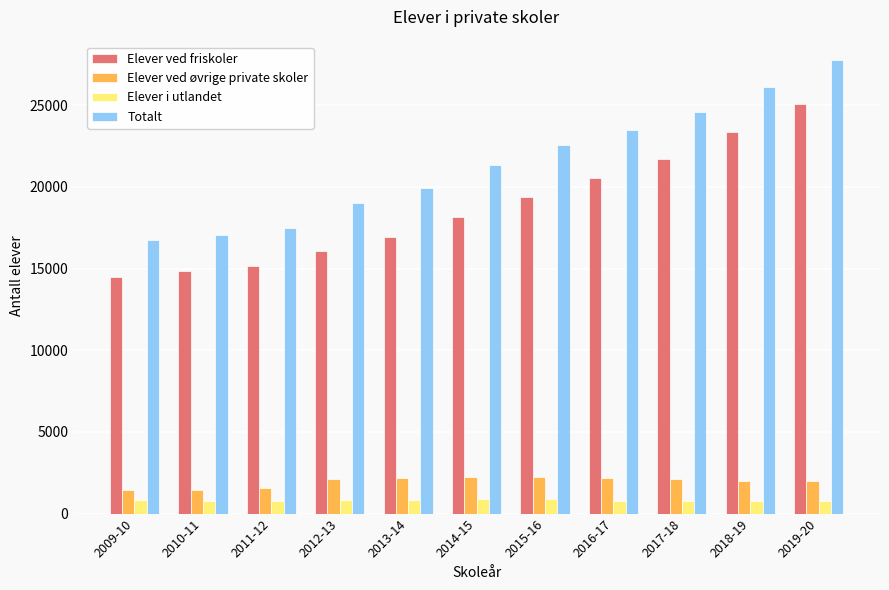

Rank the categories by Elever ved friskoler value from lowest to highest.

2009-10, 2010-11, 2011-12, 2012-13, 2013-14, 2014-15, 2015-16, 2016-17, 2017-18, 2018-19, 2019-20